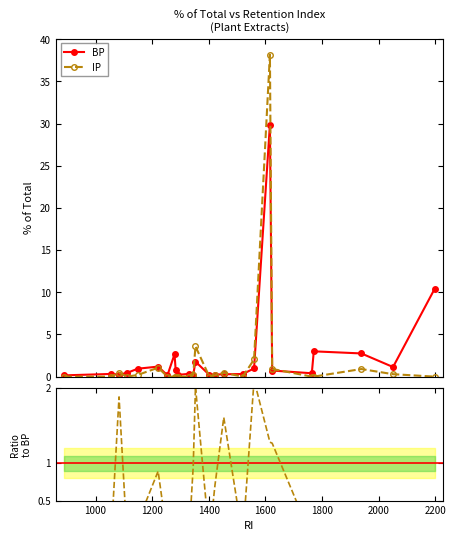

At how many categories does at least one series exceed 23?

1